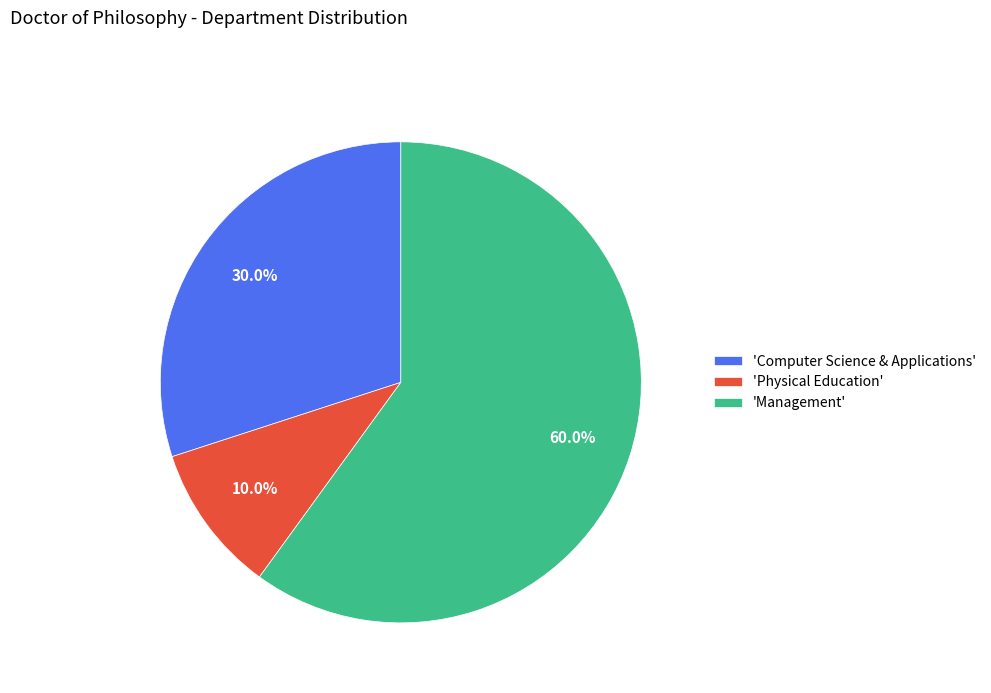

What is the ratio of the value at 'Physical Education' to the value at 'Computer Science & Applications'?

0.3